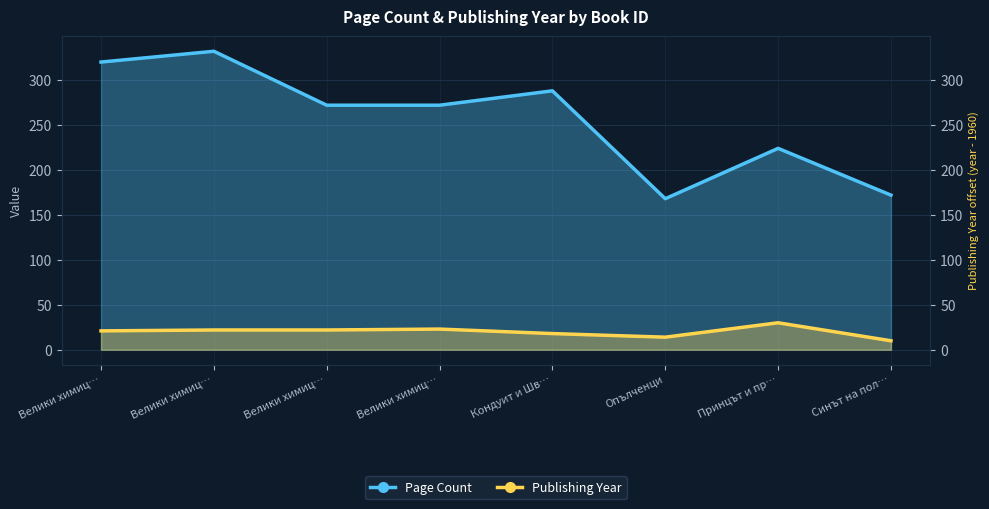

In Publishing Year, how many points are higher than both neighbors (excluding endpoints)?

2